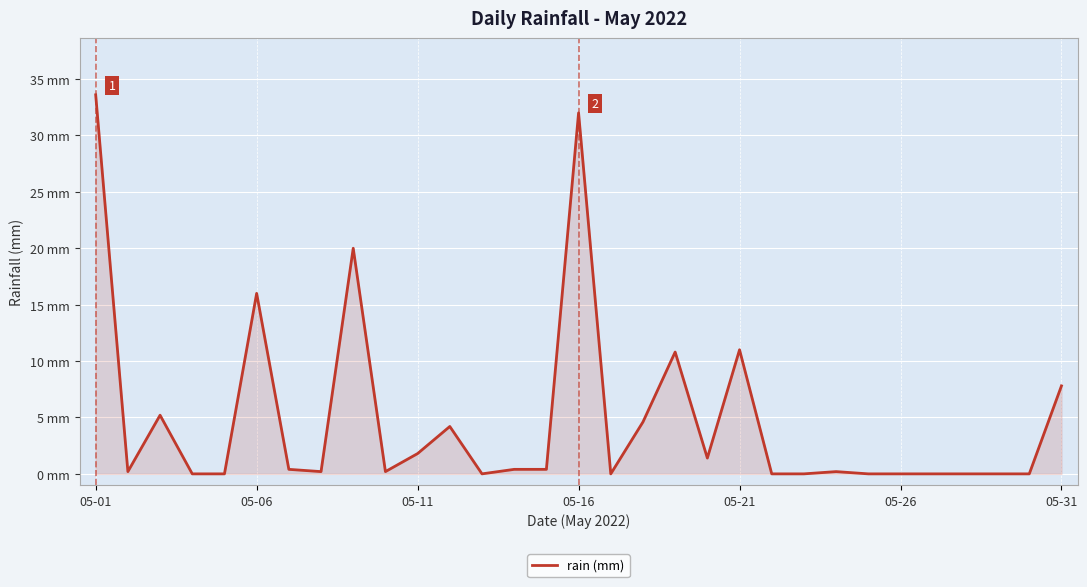

Is this an area chart (filled region under the line)?

Yes